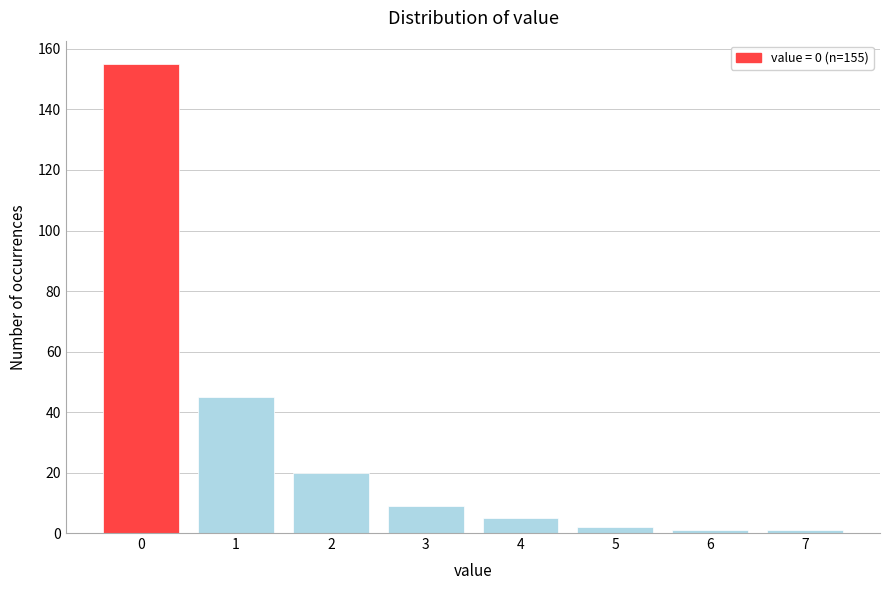

Reading left to right, what are all the values shown in this chart?

155	45	20	9	5	2	1	1